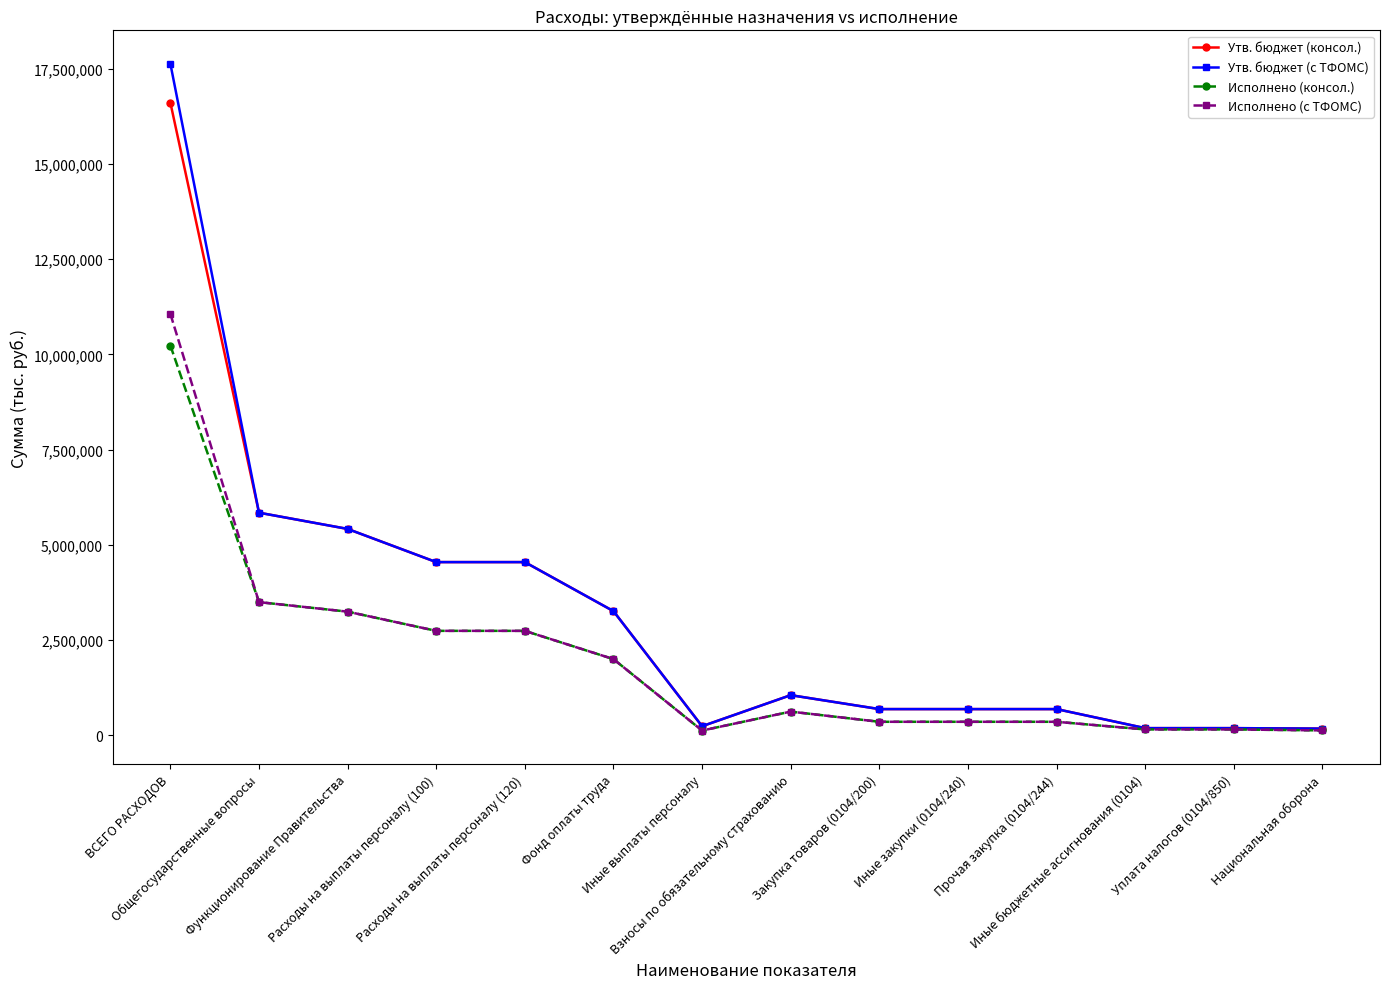

Where is Исполнено (консол.) nearest to the value 5177008?

Общегосударственные вопросы